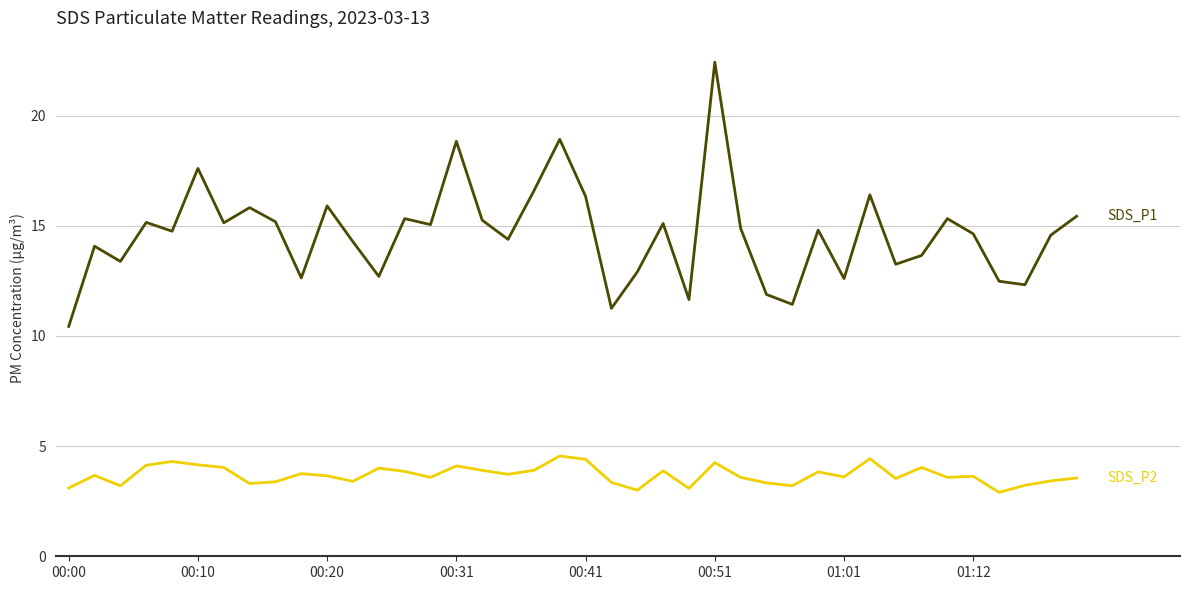

What is the maximum value shown in the chart?

22.4